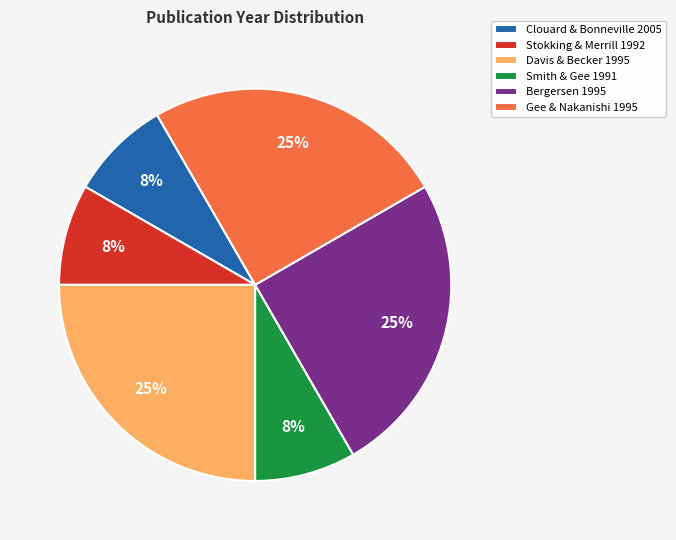

To the nearest percent, what percentage of the pie is Davis & Becker 1995?

25%